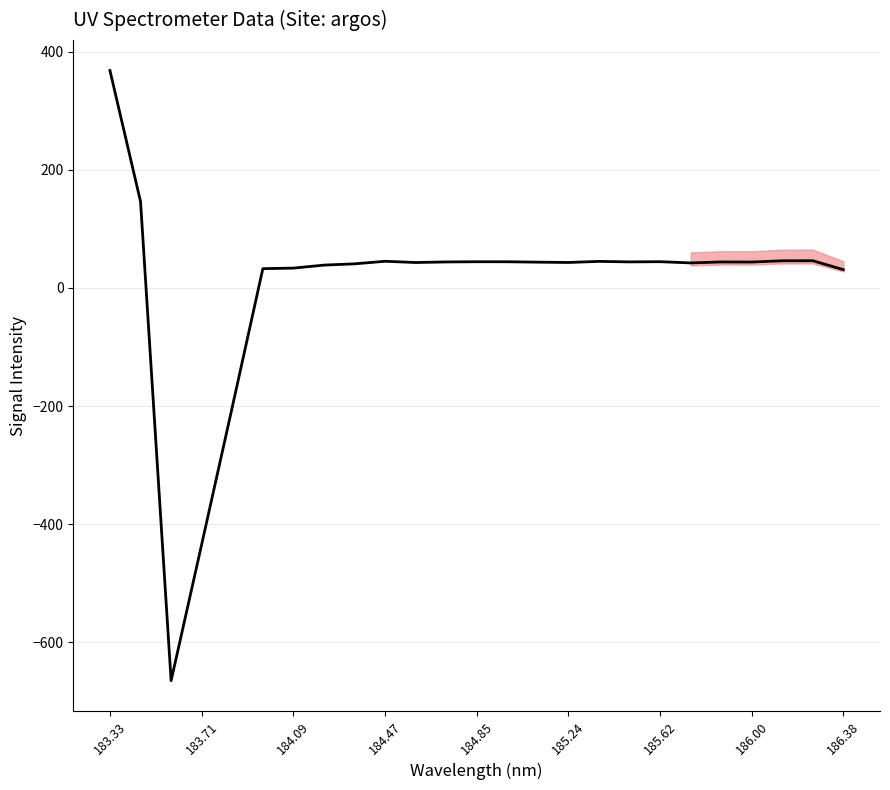

What is the difference between the maximum and minimum values?

1032.9